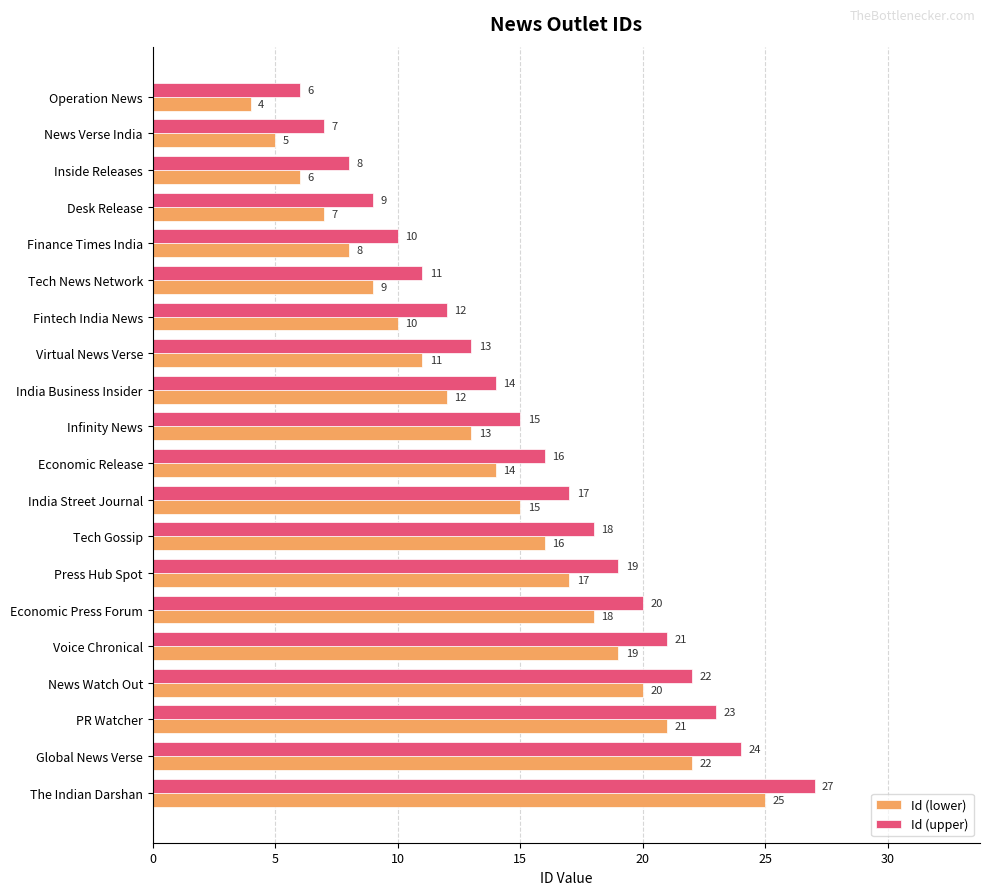

How many data points does each series have?

20